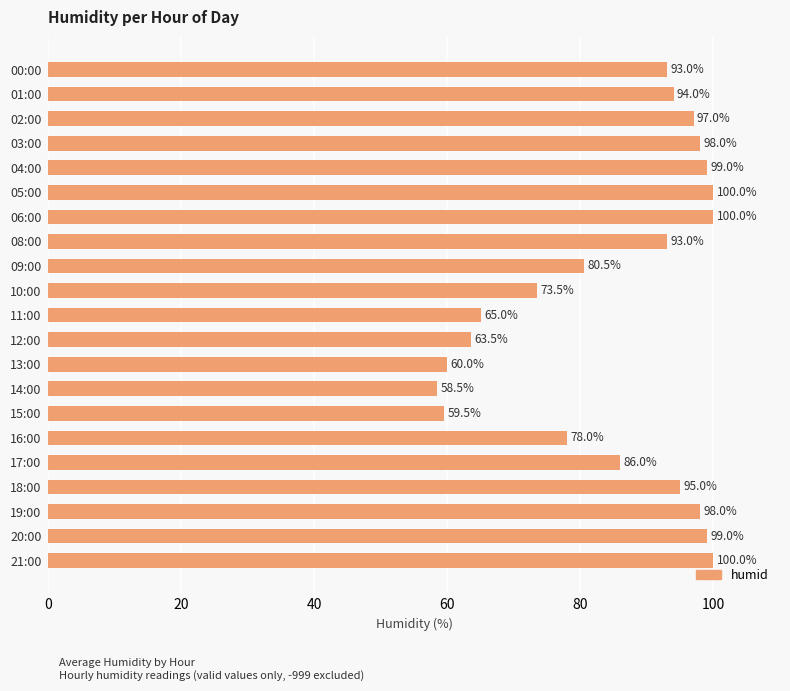

Reading bottom to top, what are all the values shown in this chart?

100.0	99.0	98.0	95.0	86.0	78.0	59.5	58.5	60.0	63.5	65.0	73.5	80.5	93.0	100.0	100.0	99.0	98.0	97.0	94.0	93.0